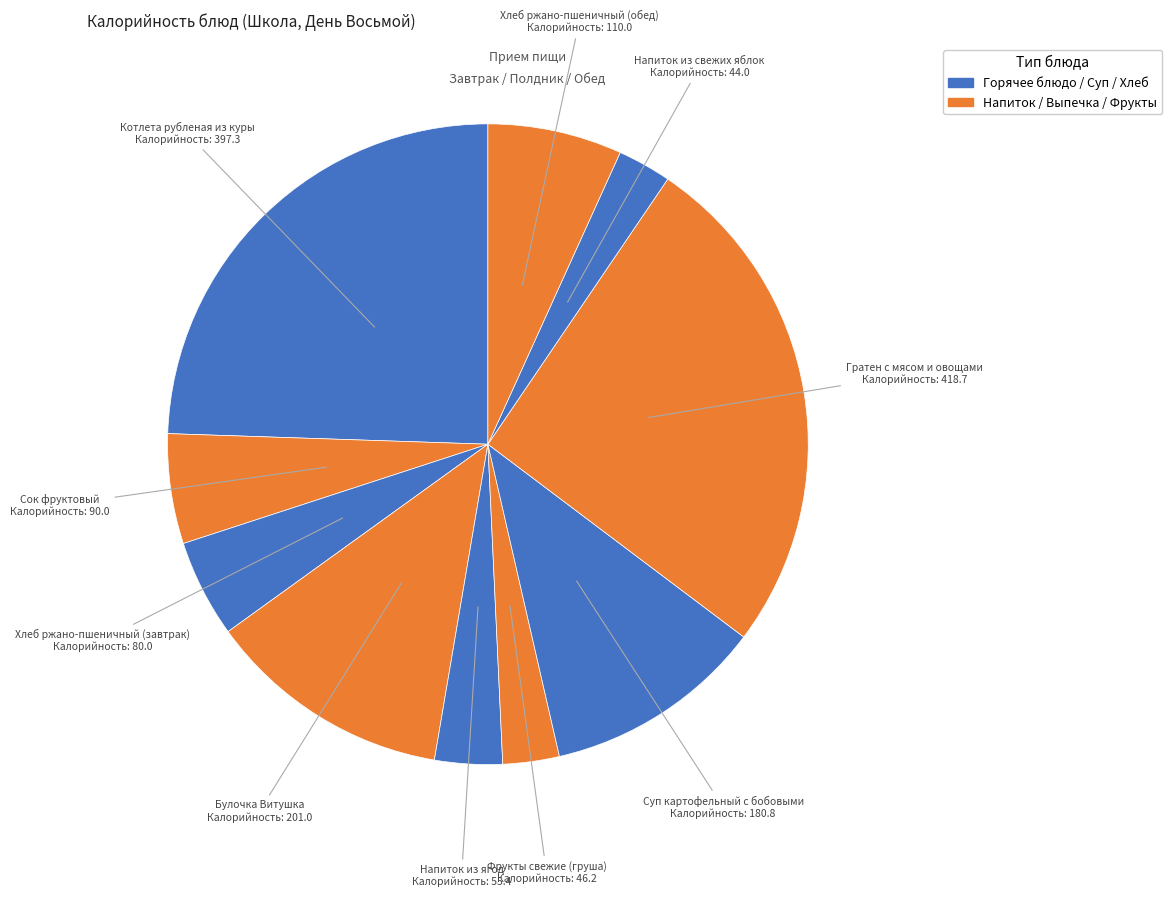

Rank the categories by value from highest to lowest.

Гратен с мясом и овощами, Котлета рубленая из куры, Булочка Витушка, Суп картофельный с бобовыми, Хлеб ржано-пшеничный (обед), Сок фруктовый, Хлеб ржано-пшеничный (завтрак), Напиток из ягод, Фрукты свежие (груша), Напиток из свежих яблок